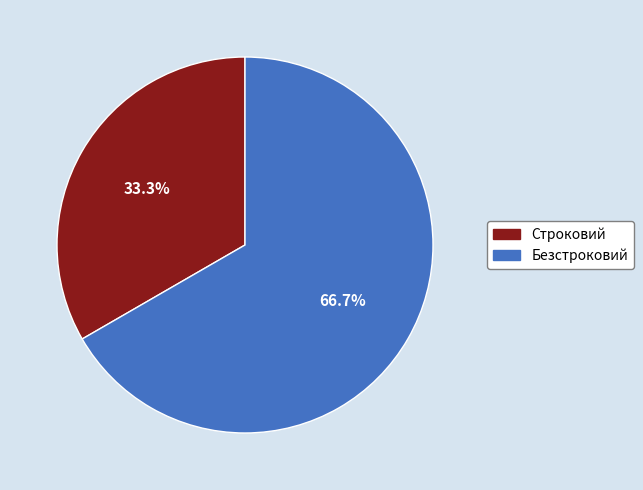

Count the number of slices in the pie.

2